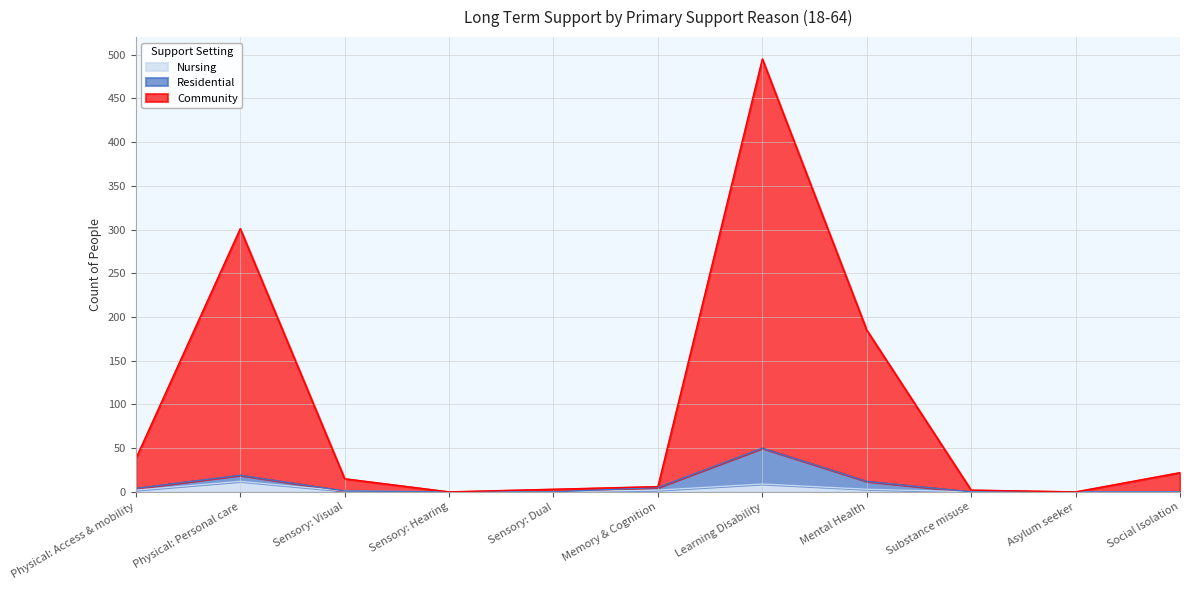

What is the maximum value shown in the chart?

495